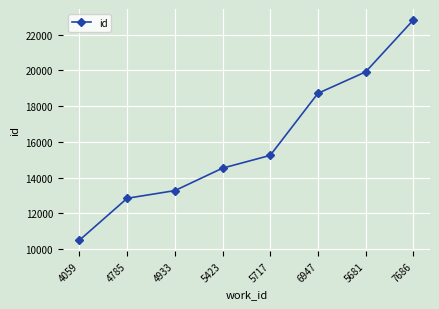

How many series are shown in this chart?

1